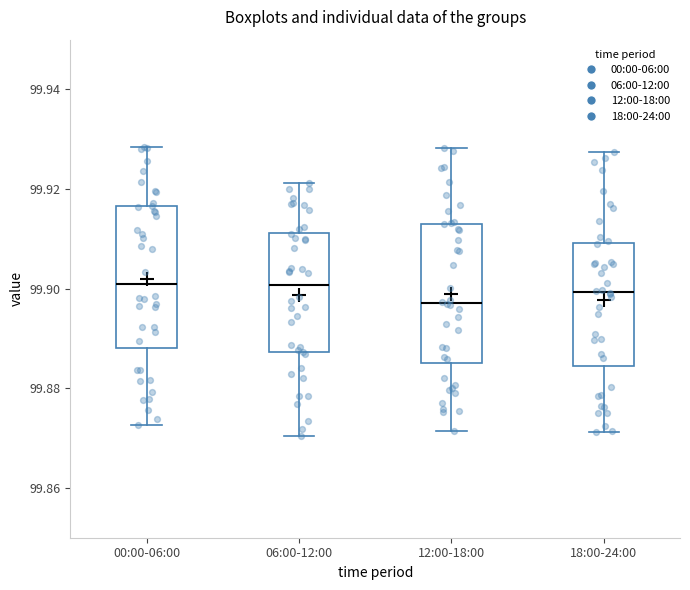

Where does the upper whisker of the box for 06:00-12:00 end on the y-axis? The values are not printed on the chart, so give them approximately, as read against the axis.

99.922